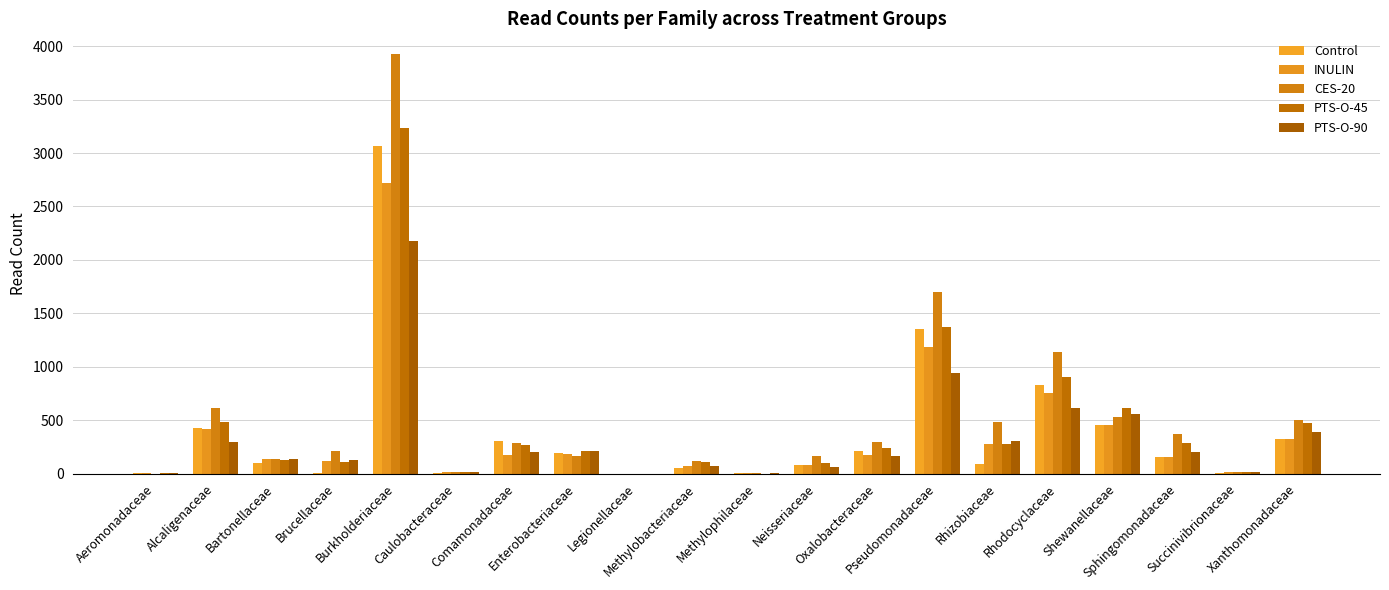

The value of CES-20 at Methylobacteriaceae is 114. True or false?

True